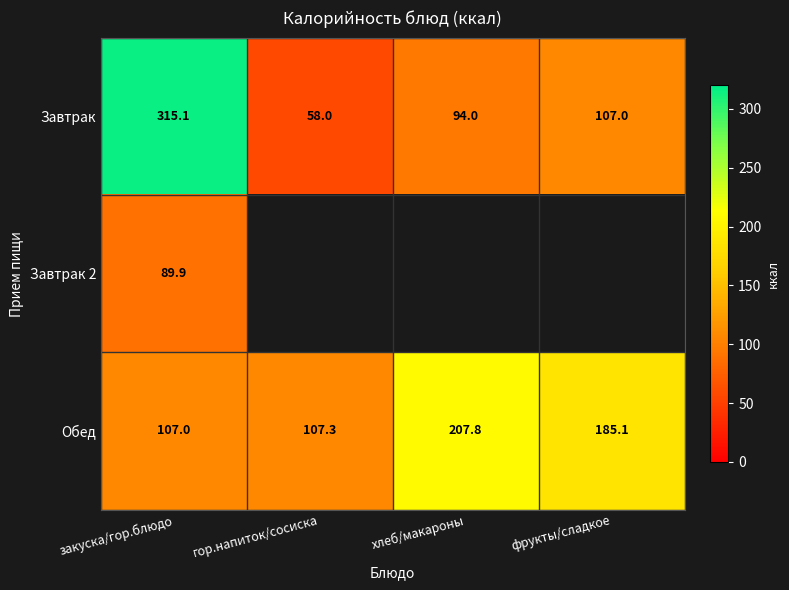

How many values in the Обед series exceed 185?

2